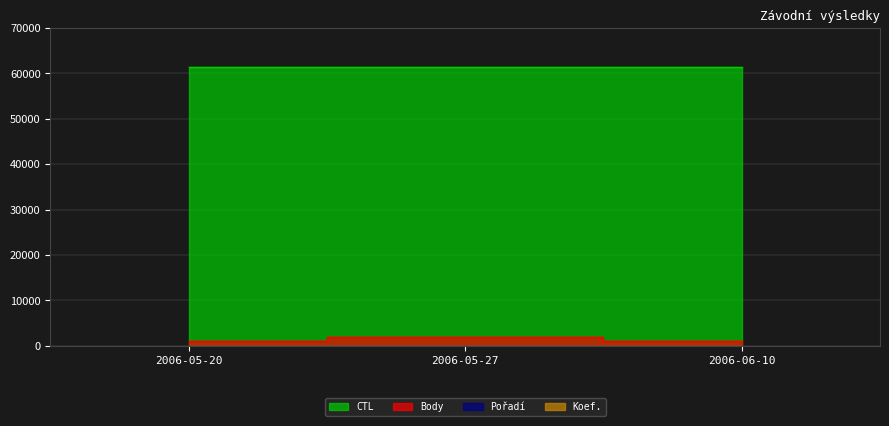

What is the total value across all series at 2006-05-27?

63158